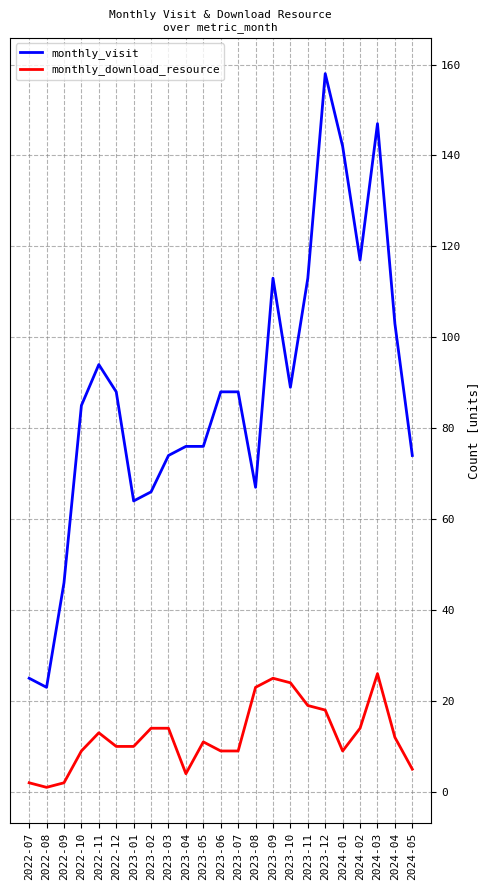

Is the value of monthly_download_resource at 2023-05 greater than the value of monthly_visit at 2022-10?

No